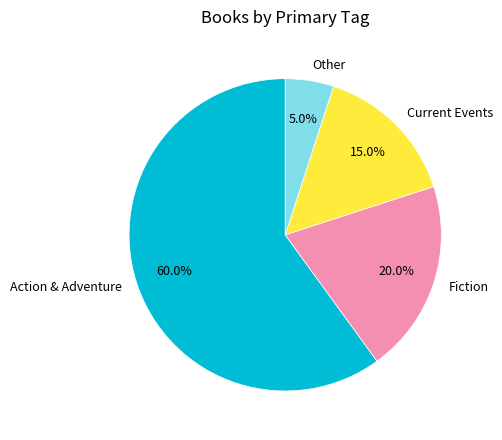

To the nearest percent, what percentage of the pie is Action & Adventure?

60%